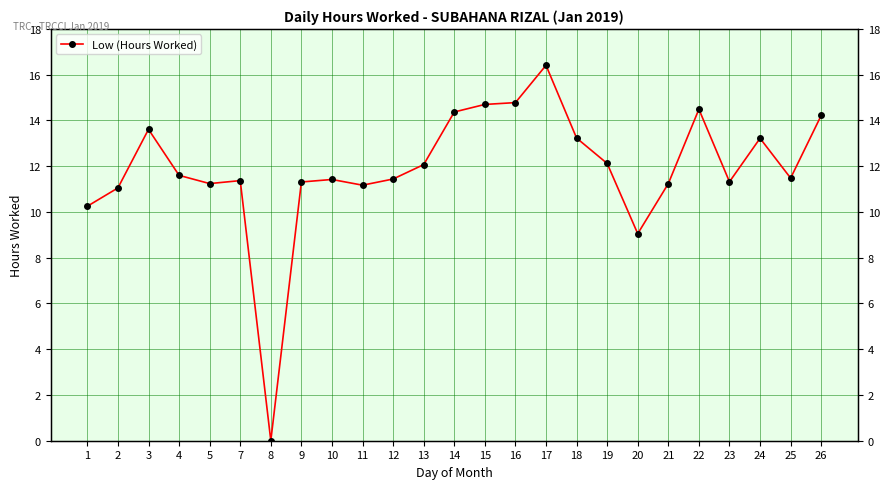

Rank the categories by value from lowest to highest.

8, 20, 1, 2, 11, 5, 21, 9, 23, 7, 10, 12, 25, 4, 13, 19, 24, 18, 3, 26, 14, 22, 15, 16, 17